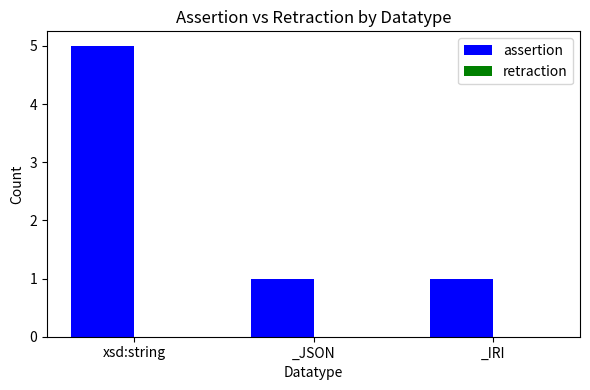

The value at _IRI is 0. True or false?

False